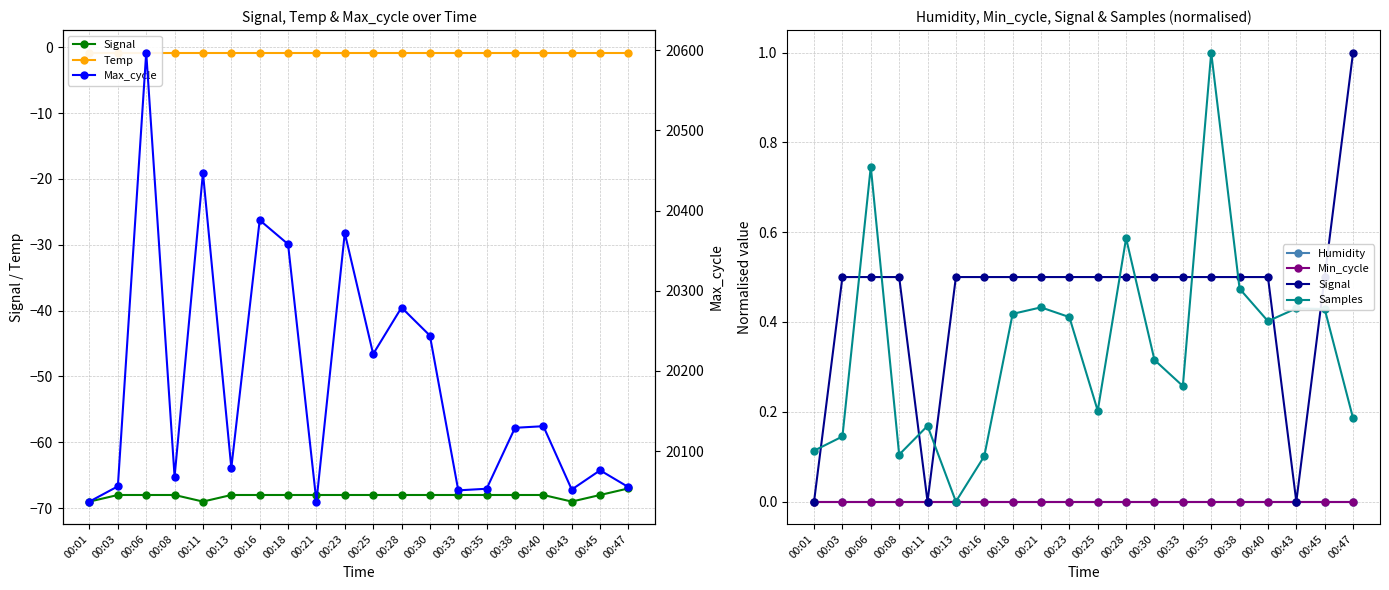

True or false: Samples and Min_cycle intersect in this chart.

False